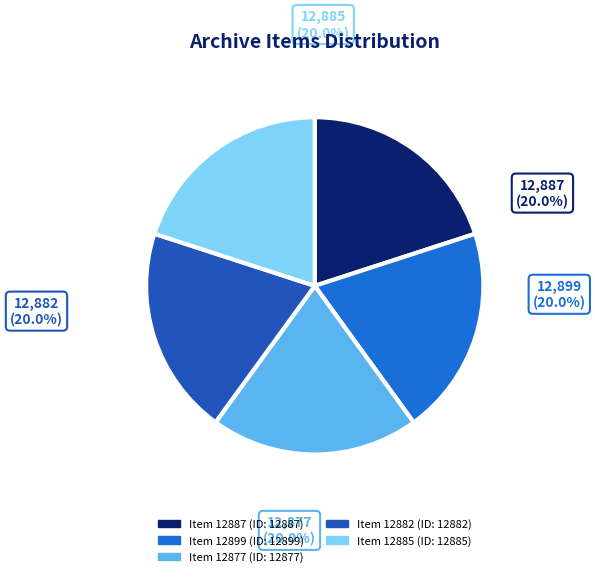

To the nearest percent, what is the average slice percentage?

20%